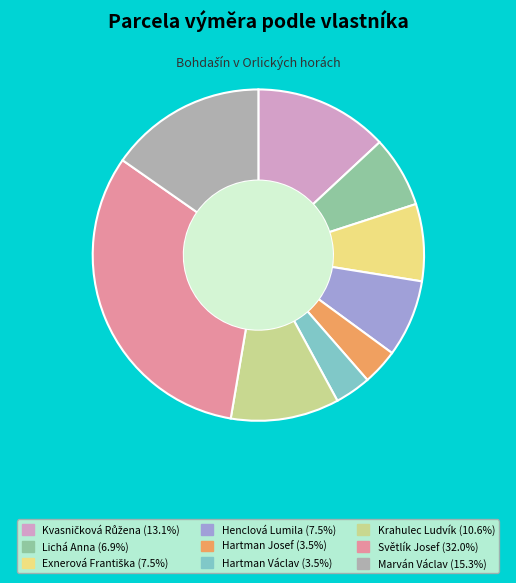

Does any single category account for the majority?

No